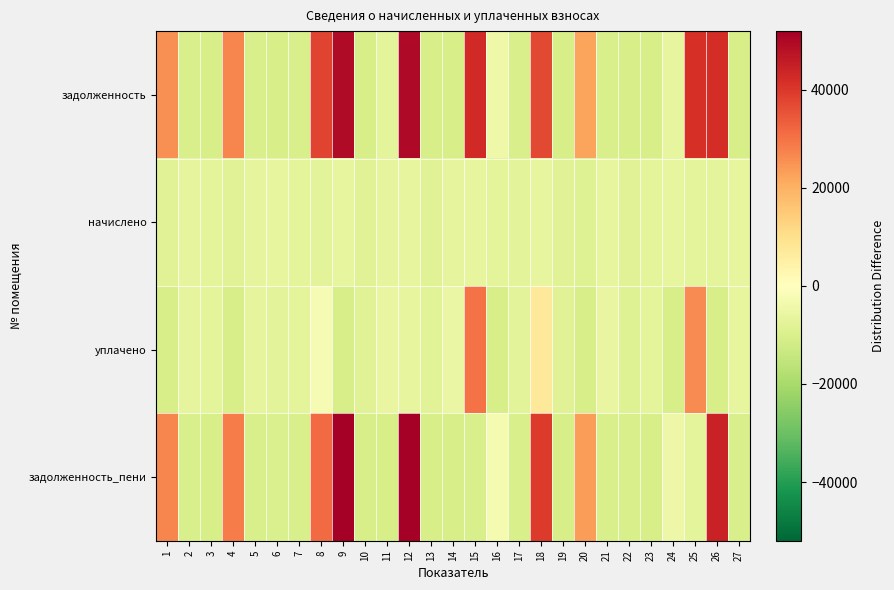

Which series has the largest total across all categories?

задолженность